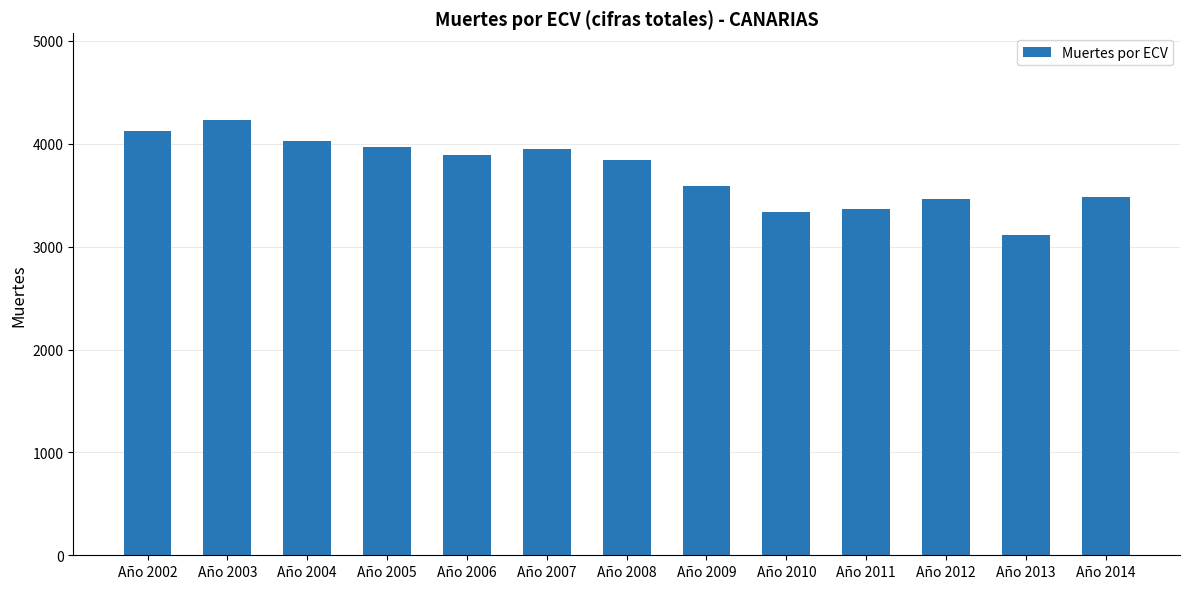

What value does the data have at Año 2003, to the nearest 100?

4200